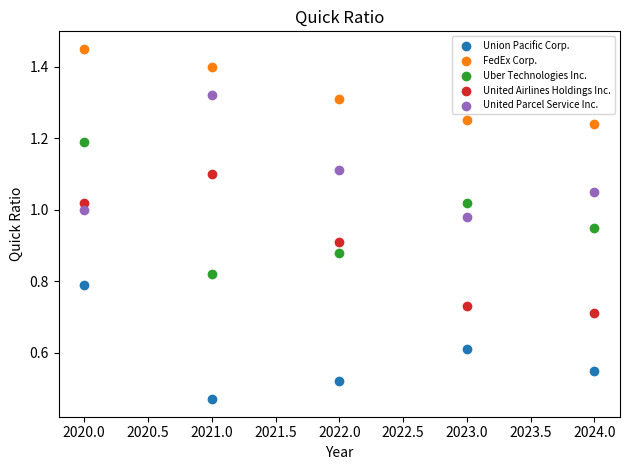

Which series reaches the minimum Y coordinate?

Union Pacific Corp.